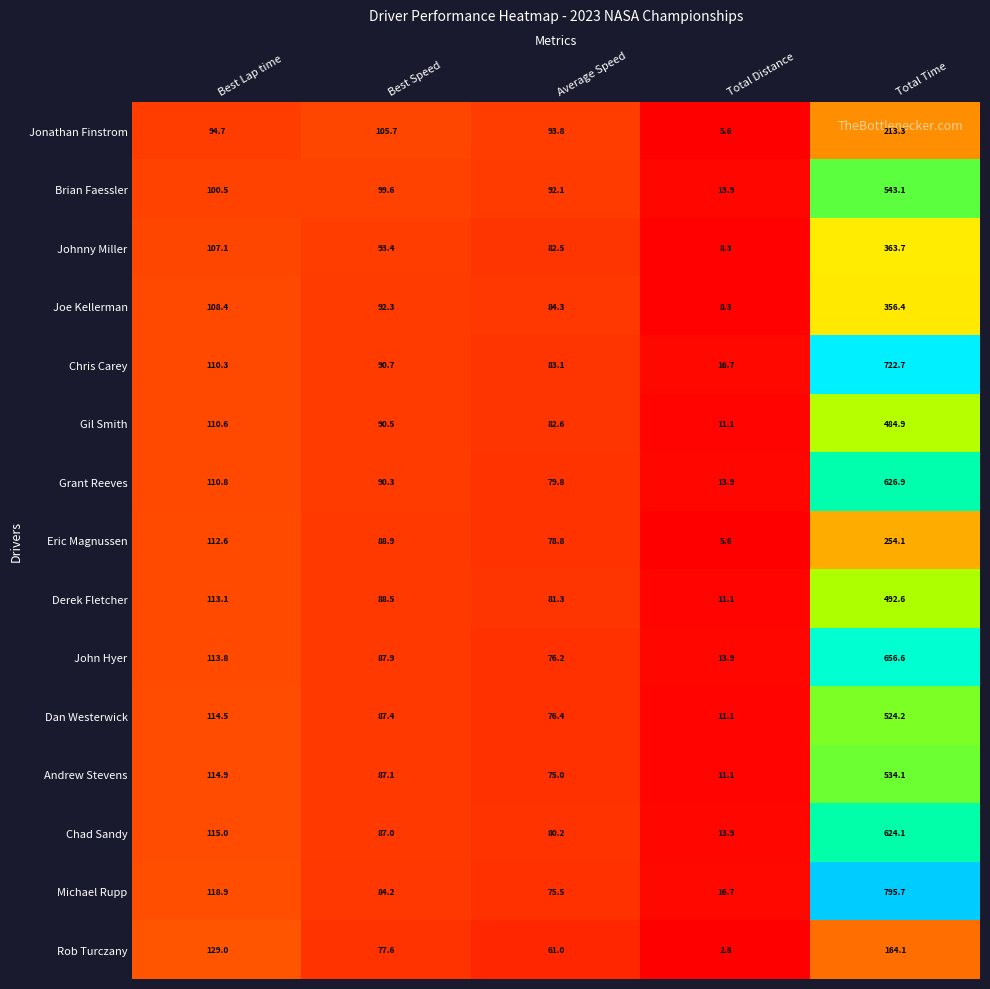

What is the sum of all Chris Carey values?

1023.5